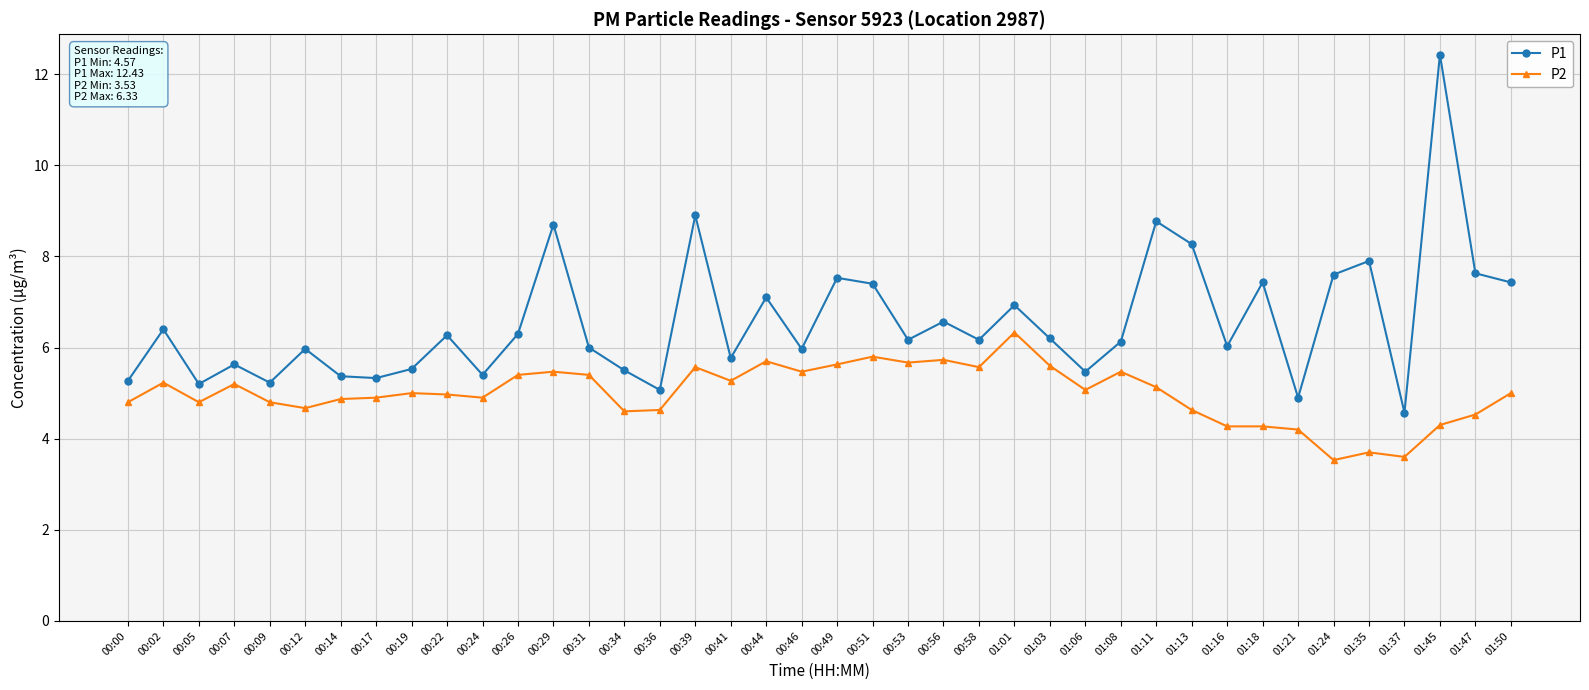

At which category is the sum across all series the highest?

01:45